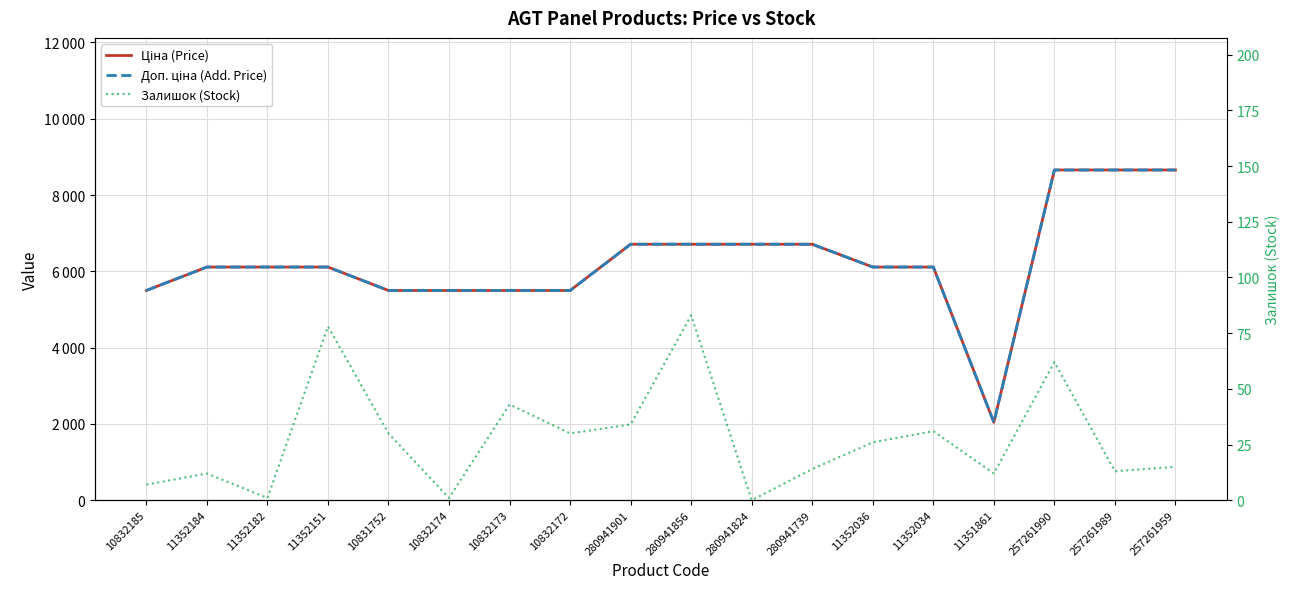

The value of Доп. ціна (Add. Price) at 11352182 is 10678.8. True or false?

False